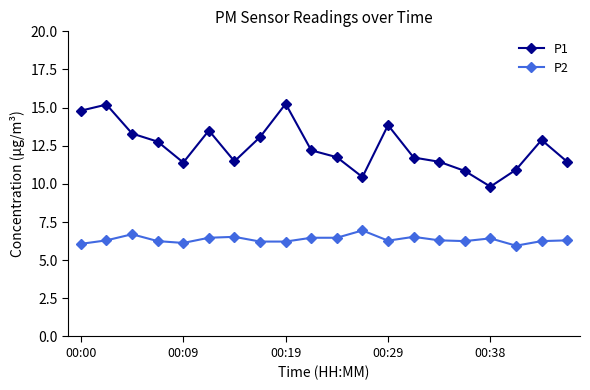

True or false: P1 and P2 cross at least once.

False